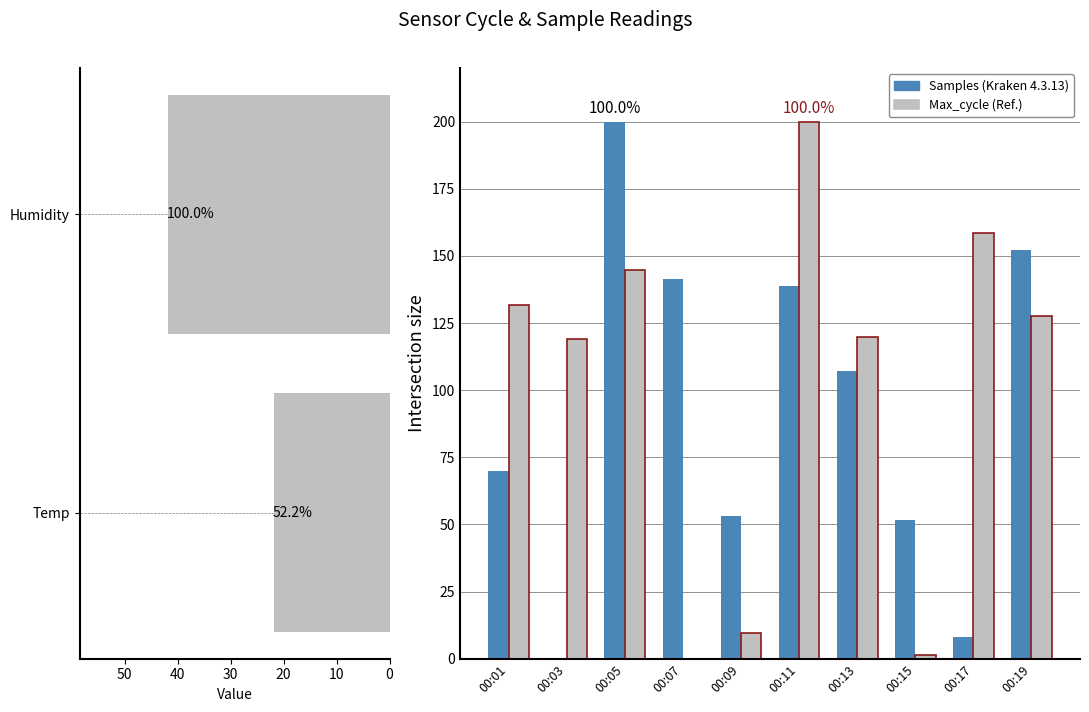

True or false: Samples has a value of 152.4 at 9.

True